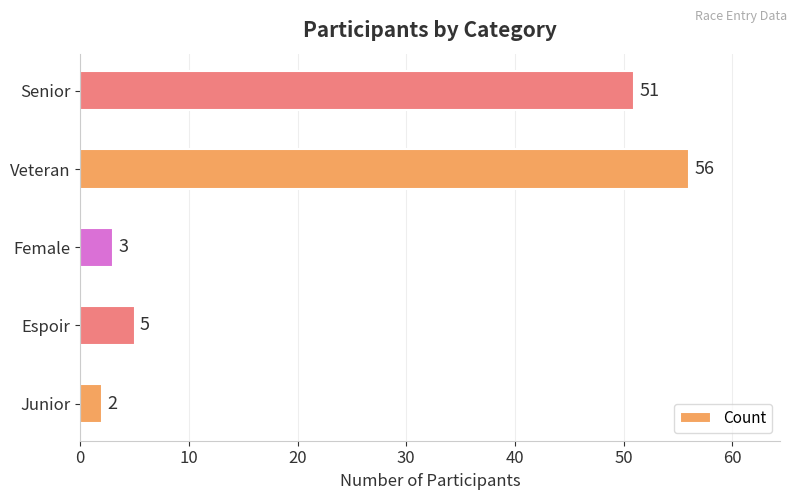

Where is the data nearest to the value 29?

Senior